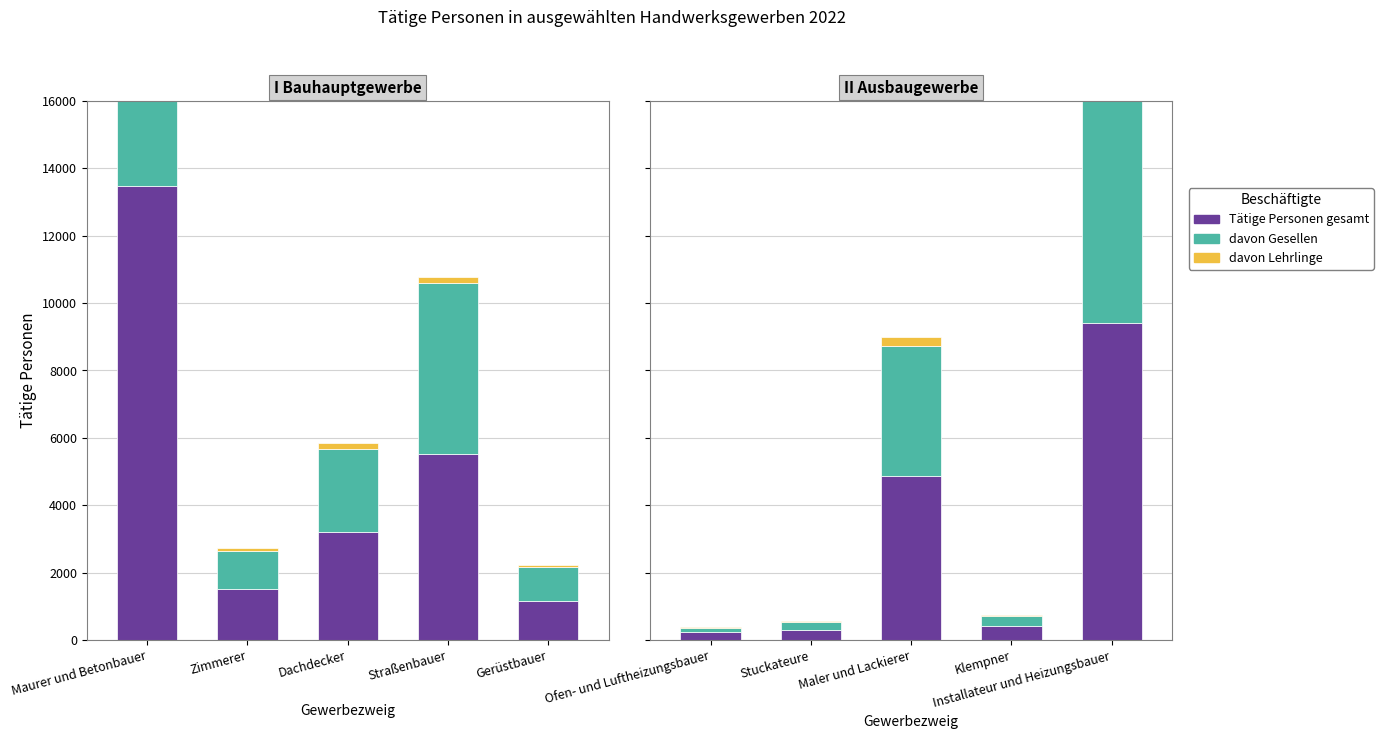

How many distinct data groups are displayed?

3